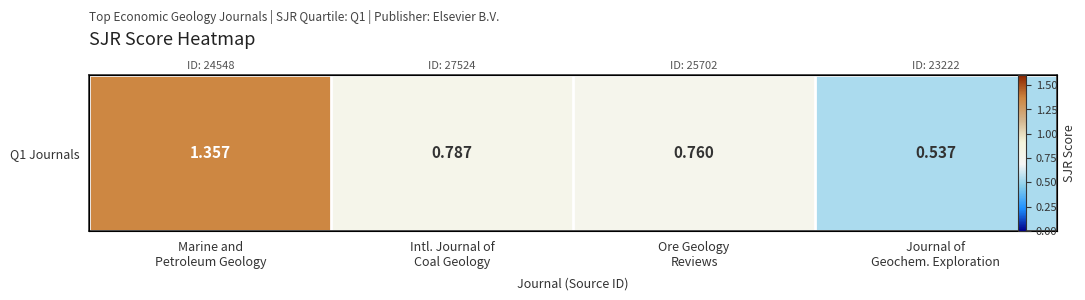

What is the approximate value at Ore Geology
Reviews?

0.8